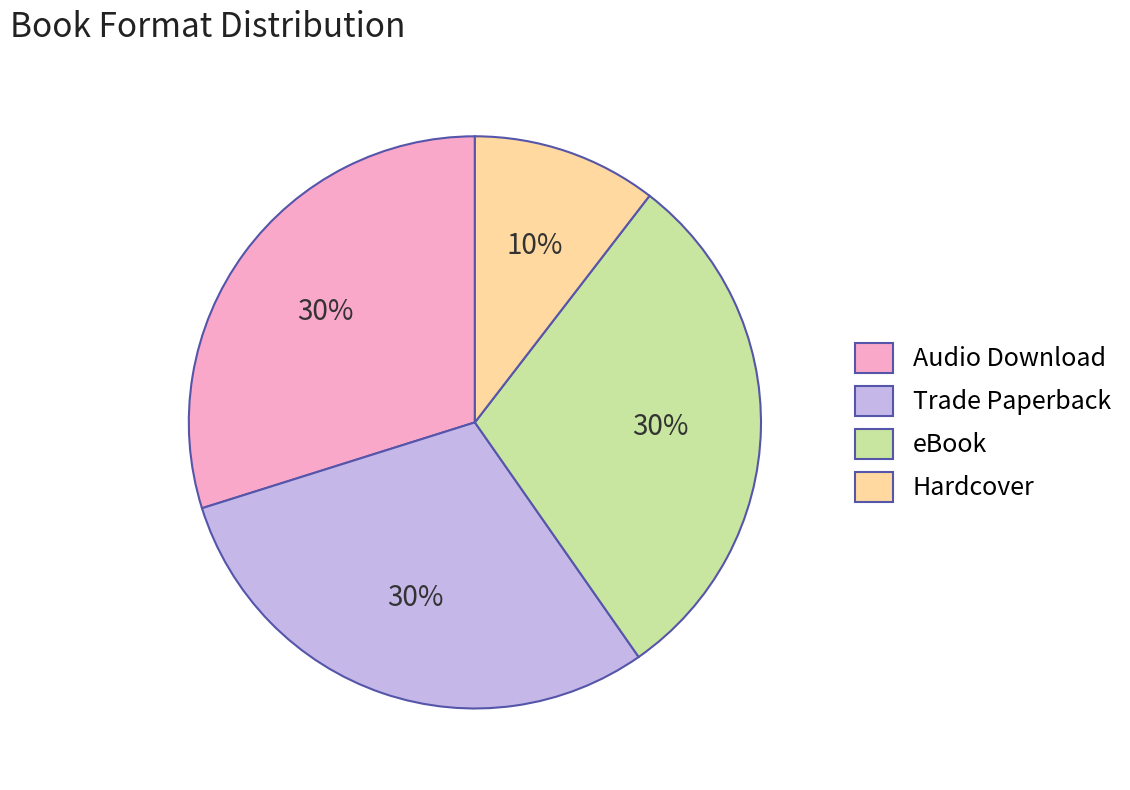

What is the ratio of the value at Trade Paperback to the value at eBook?

1.0